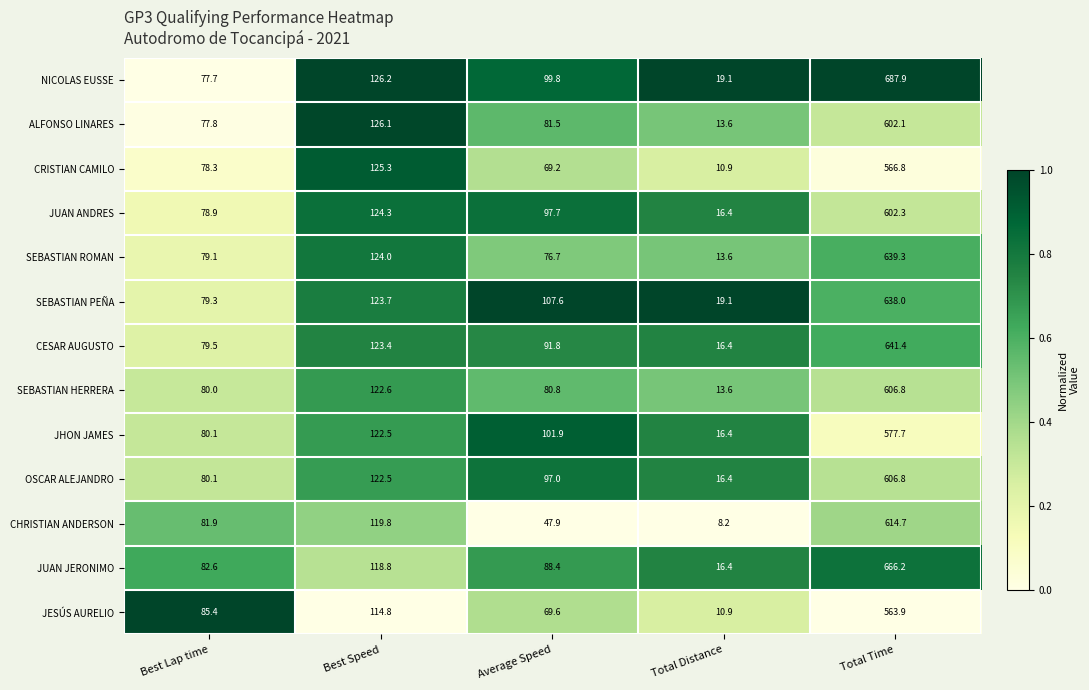

What is the sum of the NICOLAS EUSSE values at Best Lap time and Average Speed?

177.5